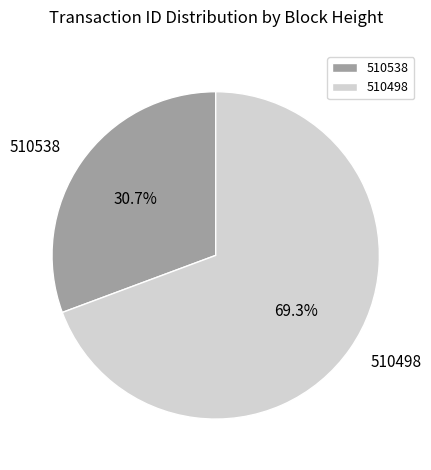

Which category accounts for the majority?

510498